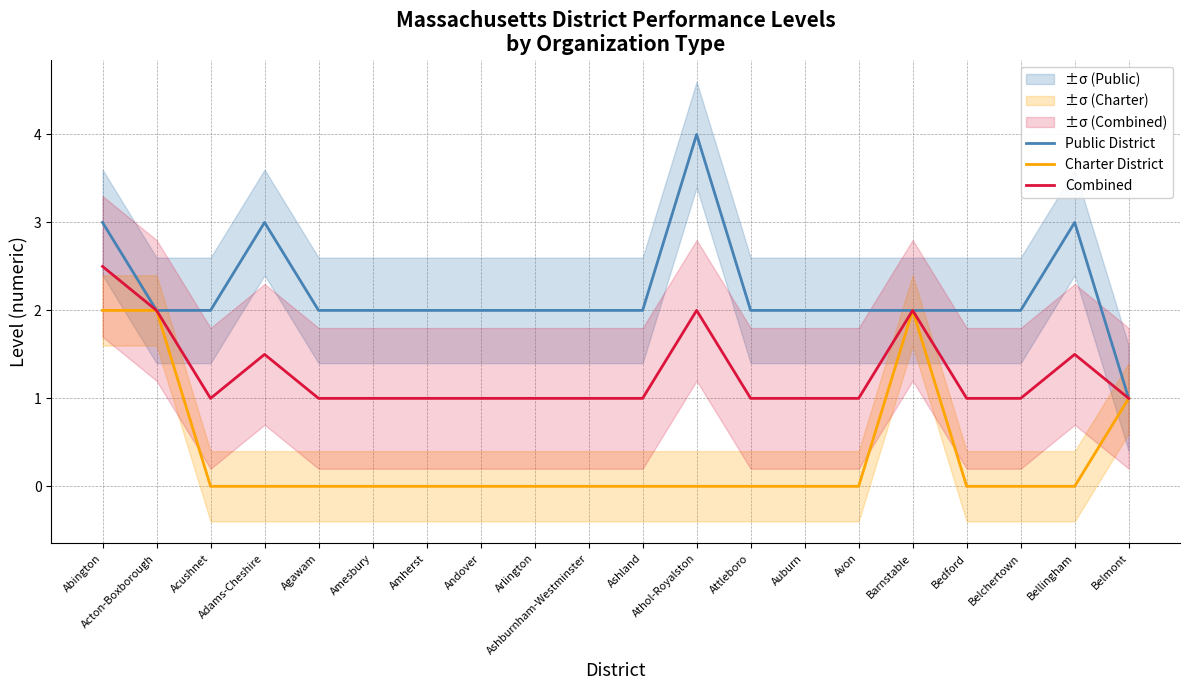

Is the value of Combined at Avon greater than the value of Charter District at Ashburnham-Westminster?

Yes